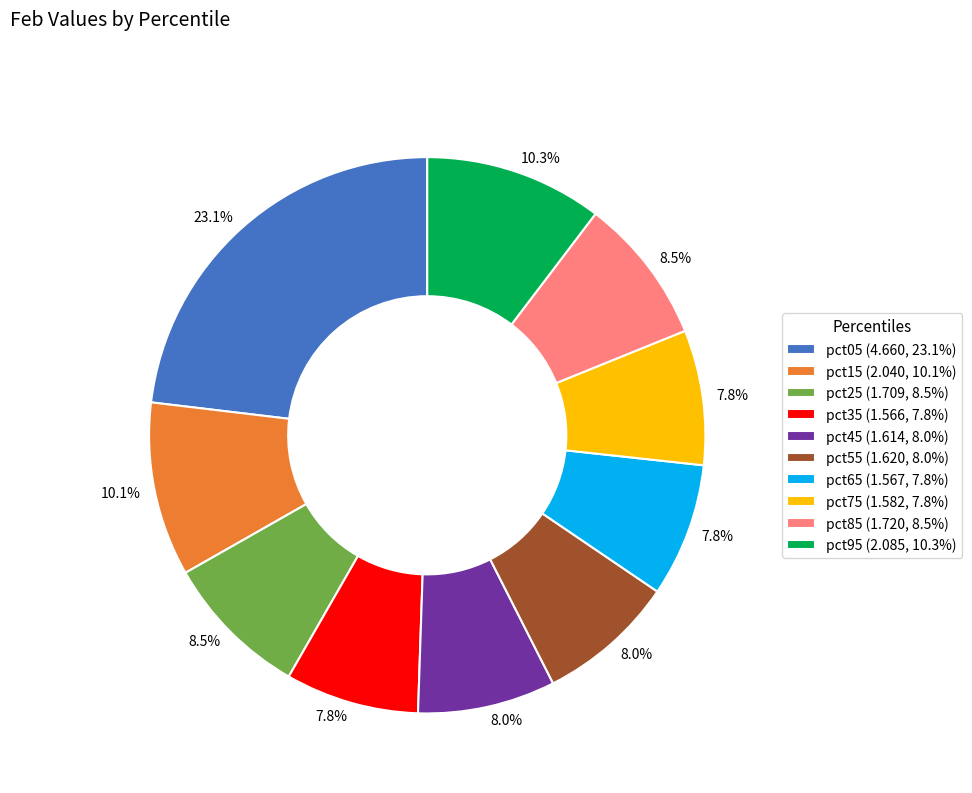

How much of the chart is everything except pct95?

89.7%